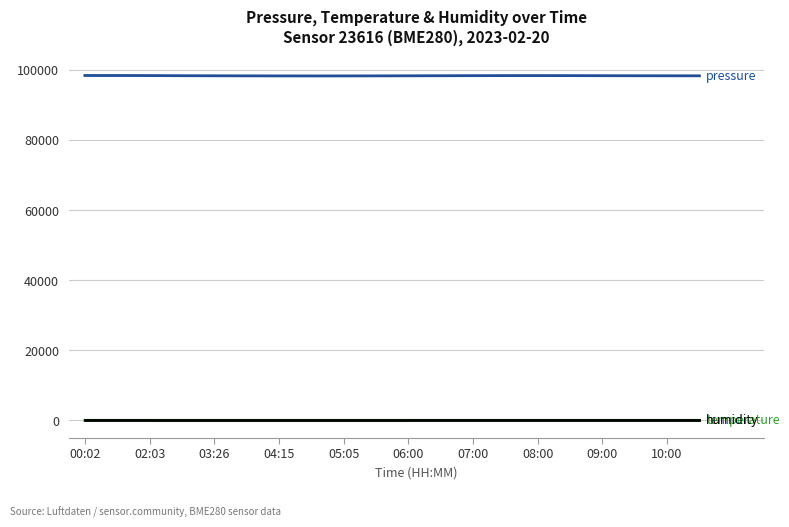

How many lines are shown in the chart?

3